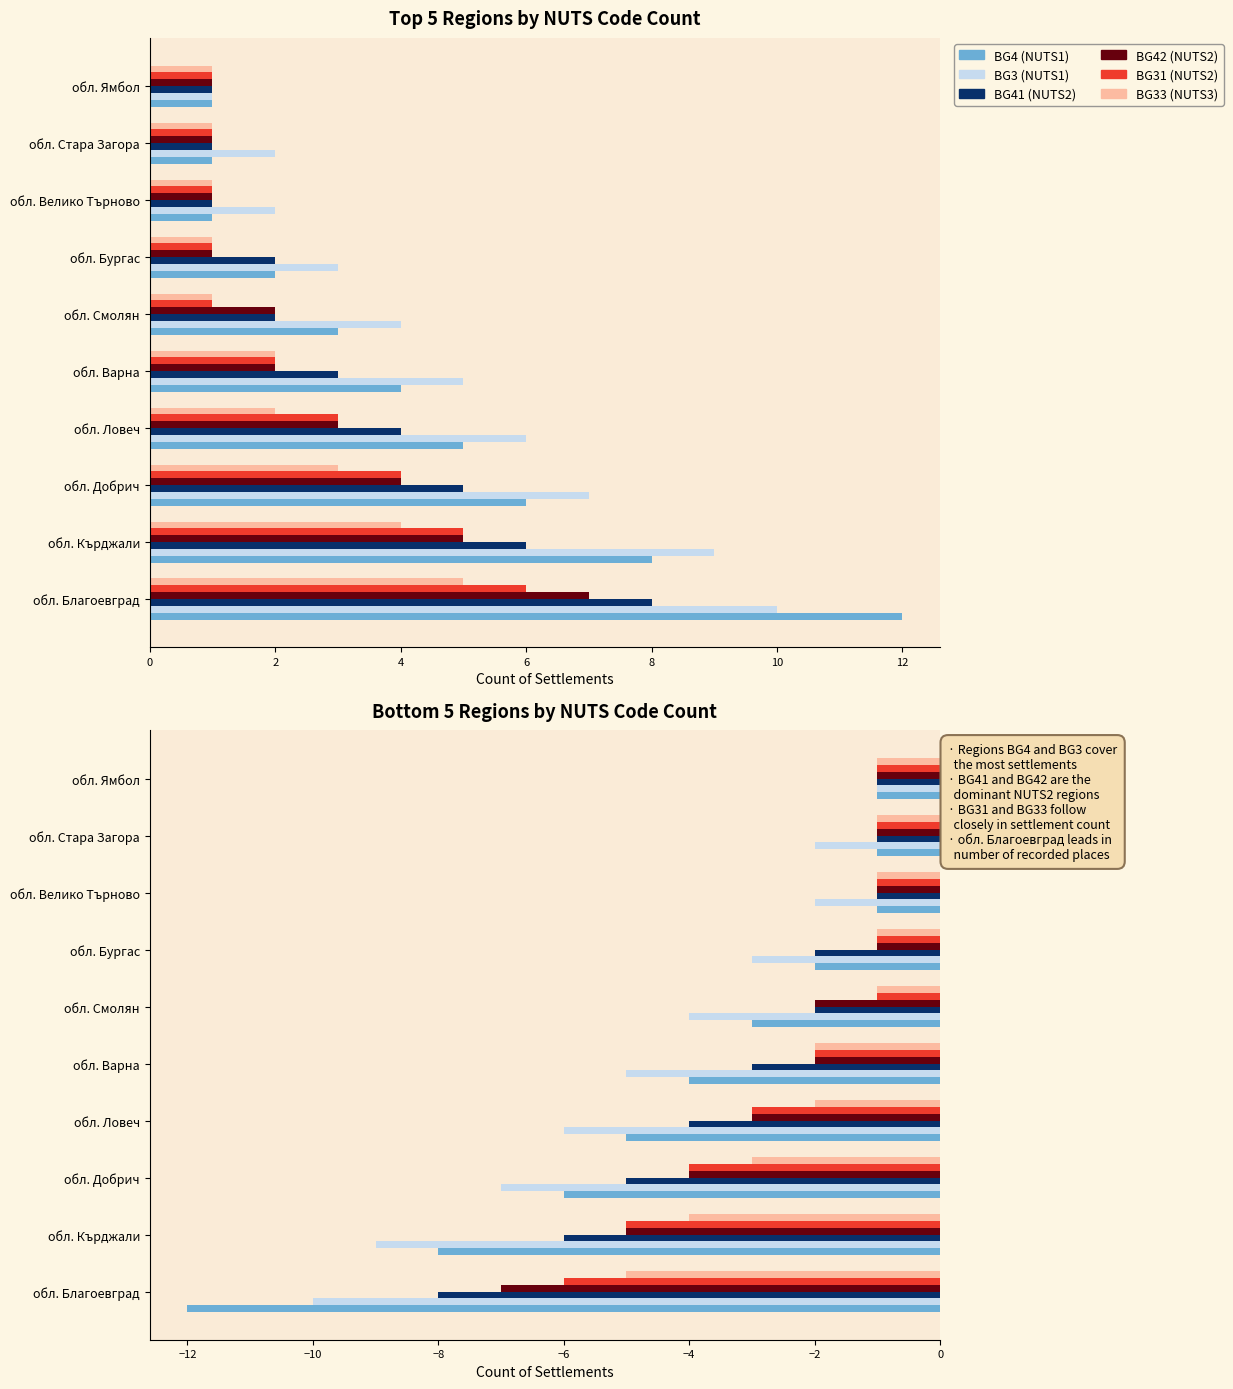

Does the chart contain any negative values?

Yes